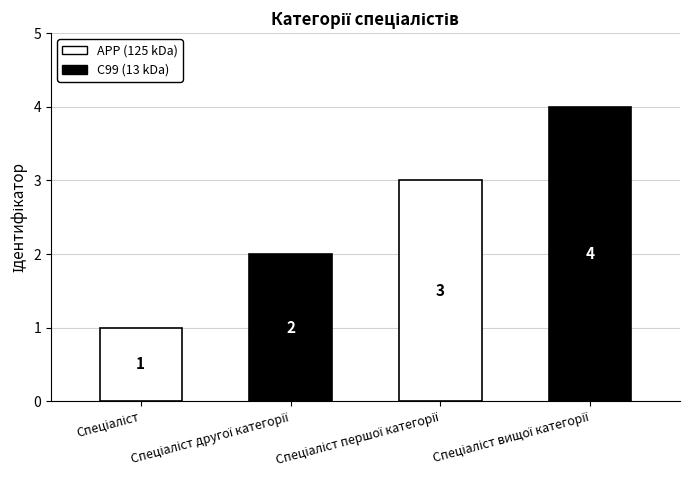

Rank the categories by value from highest to lowest.

Спеціаліст вищої категорії, Спеціаліст першої категорії, Спеціаліст другої категорії, Спеціаліст